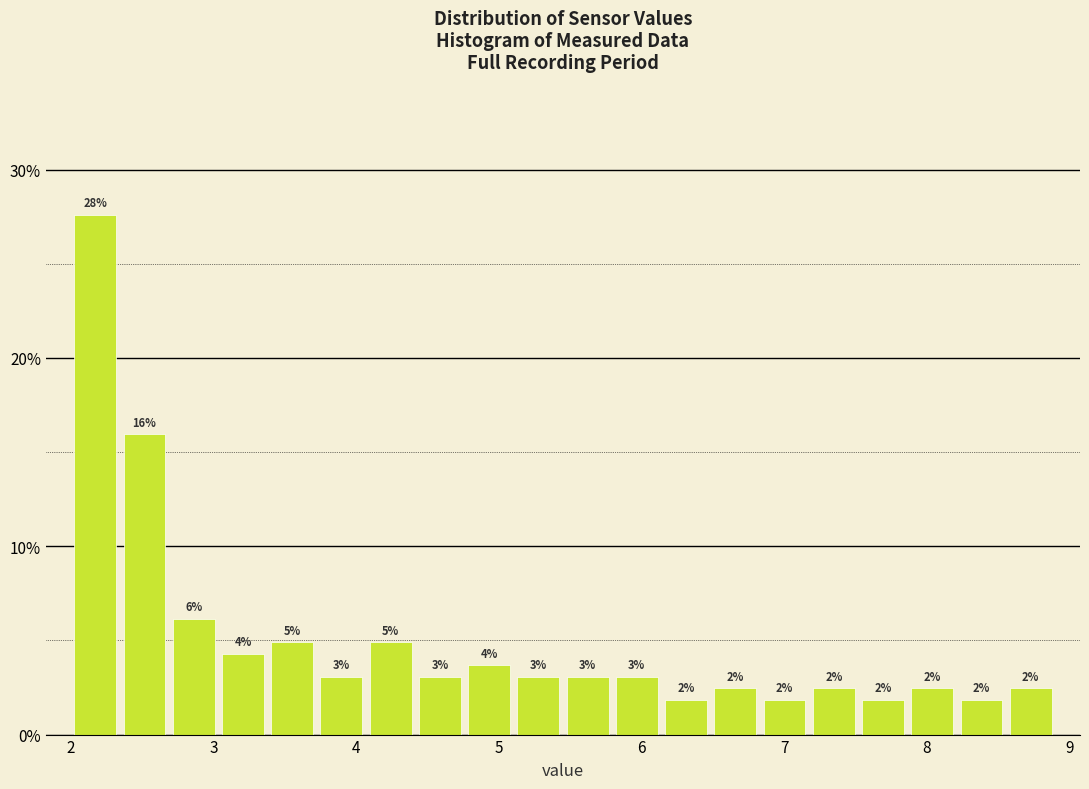

Around what value on the x-axis is the tallest bar? Give the approximate position of its centre, as read against the axis.

2.2